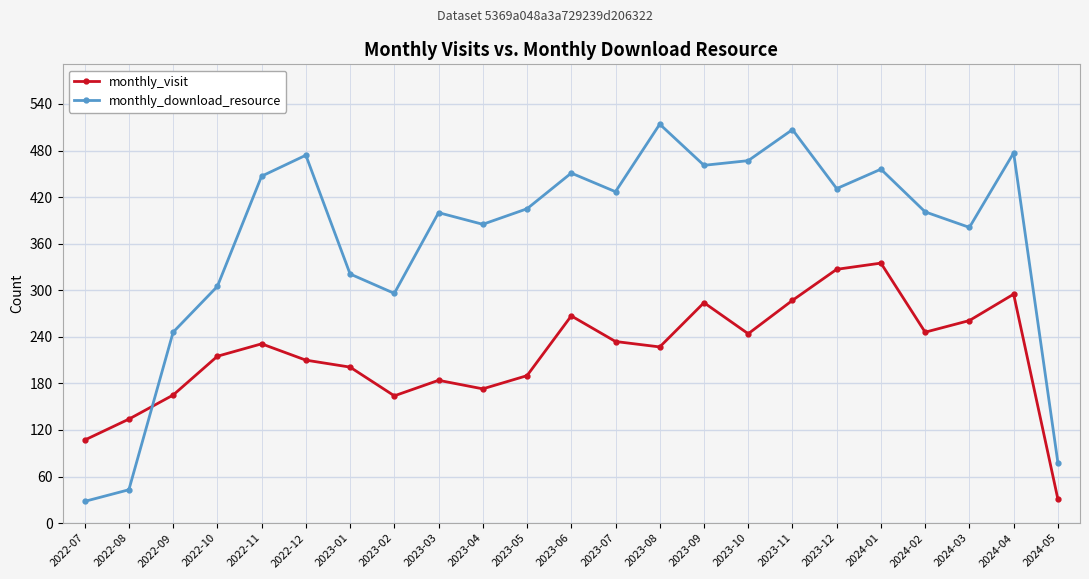

Between 2023-09 and 2023-11, which series saw the biggest shift?

monthly_download_resource